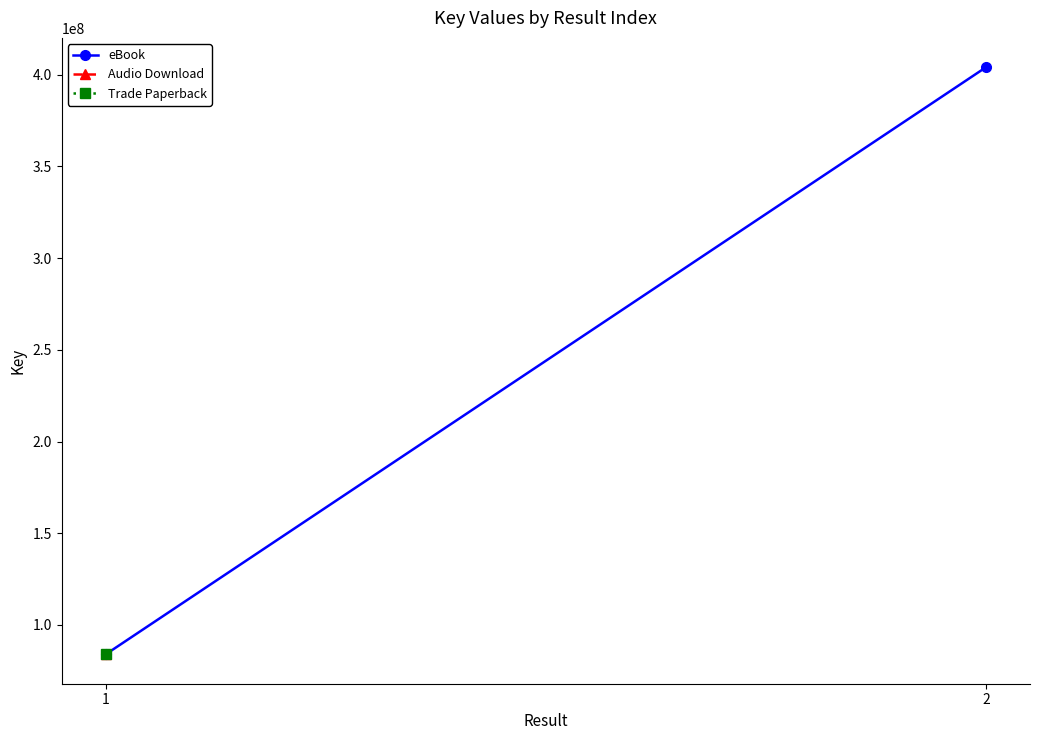

What is the sum of the values at 2 and 1?

488048658